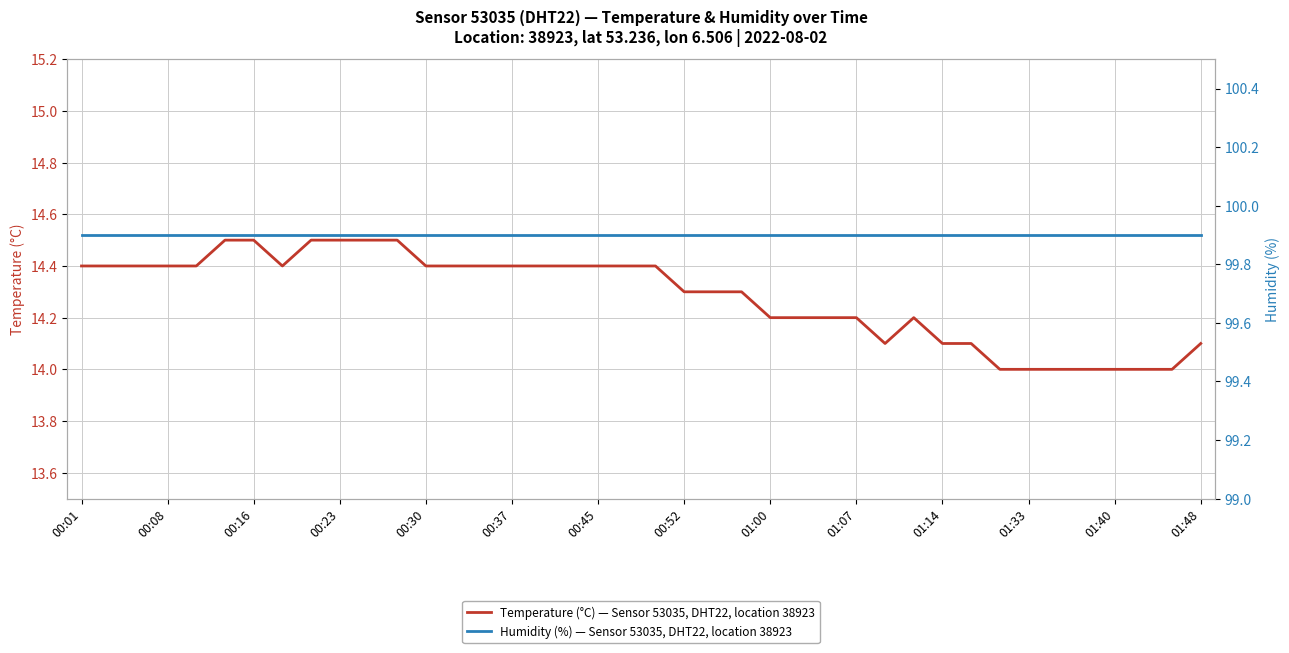

List the series in order of their peak value, highest first.

Humidity (%) — Sensor 53035, DHT22, location 38923, Temperature (°C) — Sensor 53035, DHT22, location 38923